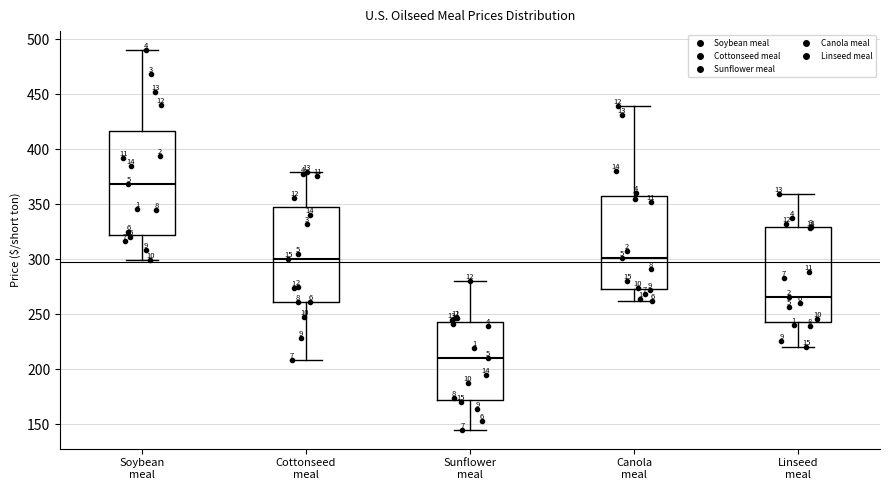

Reading left to right, read every box against the y-axis: the position of its median line, the range the box covers, and the ends of its whiskers. The values are not printed on the chart, so give them approximately, as read against the axis.

Soybean meal: median 370, box 320 to 415, whiskers 300 to 490
Cottonseed meal: median 300, box 260 to 350, whiskers 210 to 380
Sunflower meal: median 210, box 170 to 245, whiskers 145 to 280
Canola meal: median 300, box 275 to 355, whiskers 260 to 440
Linseed meal: median 265, box 245 to 330, whiskers 220 to 360